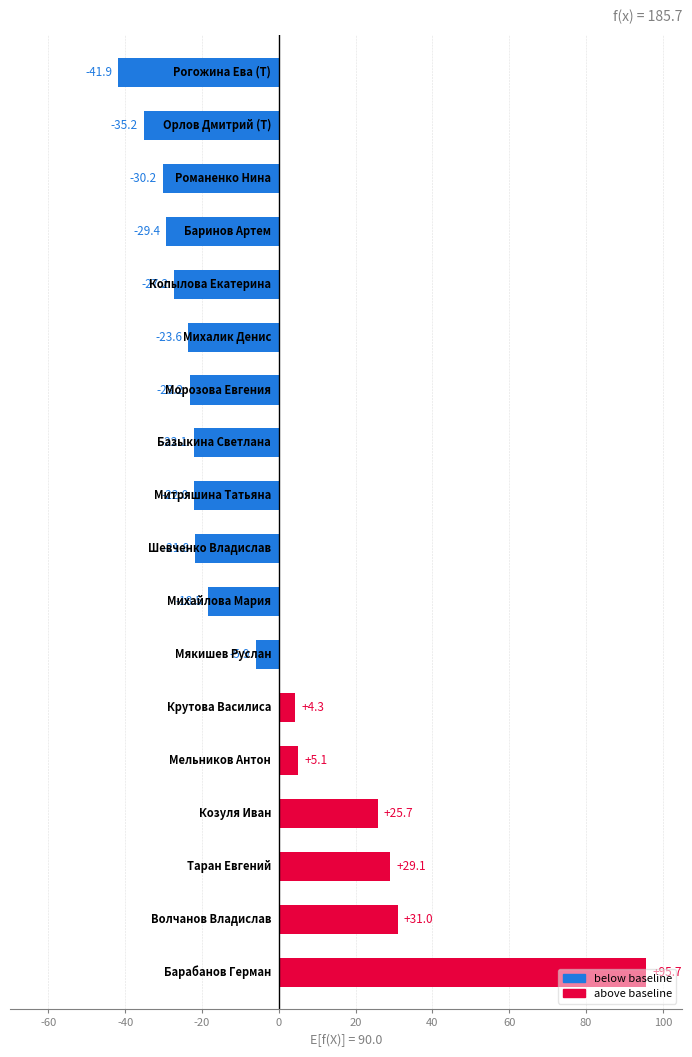

What is the minimum value shown in the chart?

-41.9